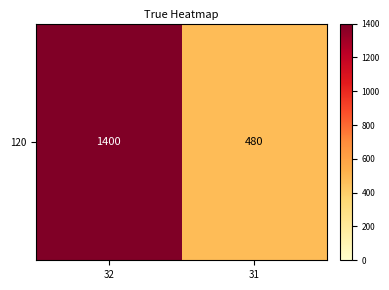

Rank the categories by value from highest to lowest.

32, 31